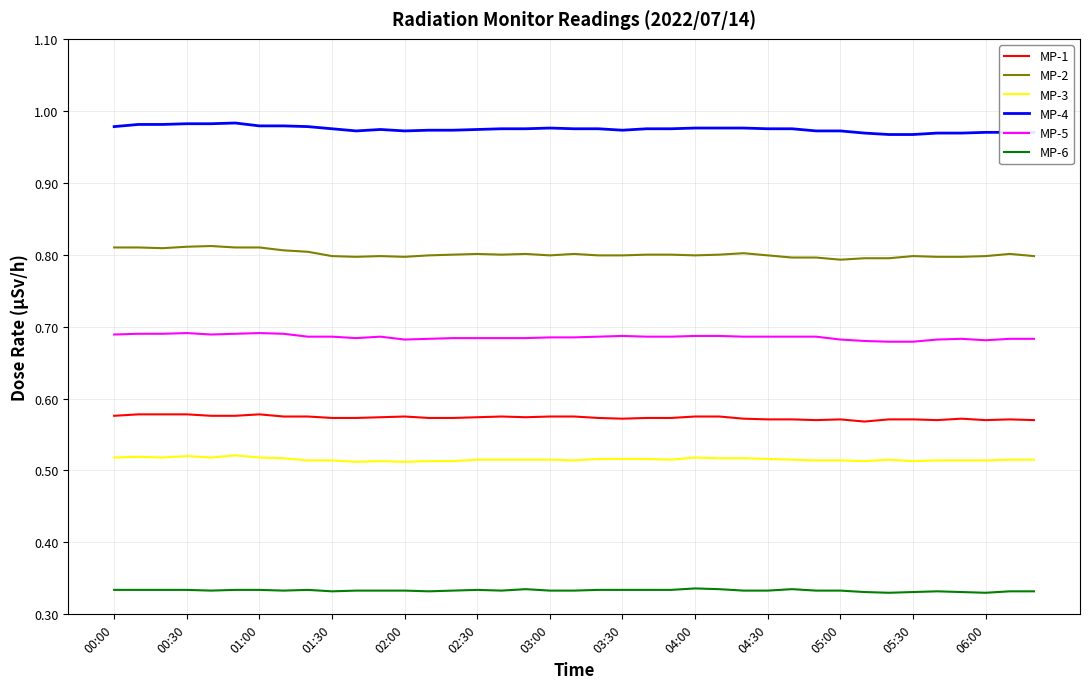

True or false: MP-5 and MP-4 cross at least once.

False